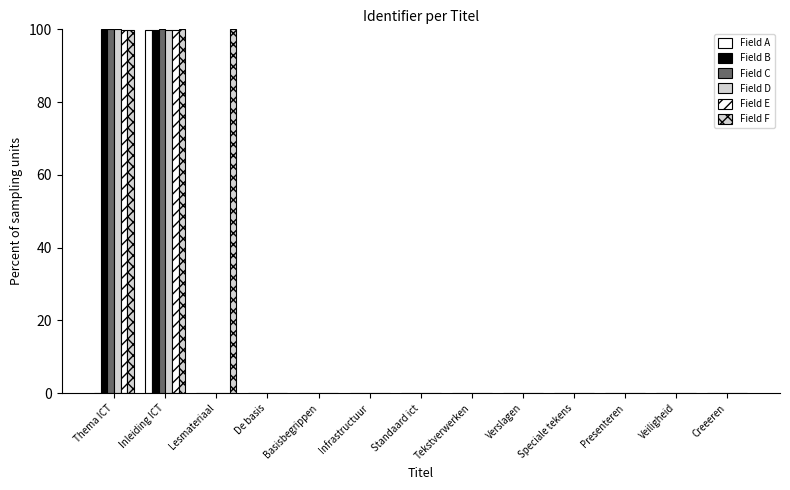

Are the bars grouped side by side (vs. stacked)?

Yes